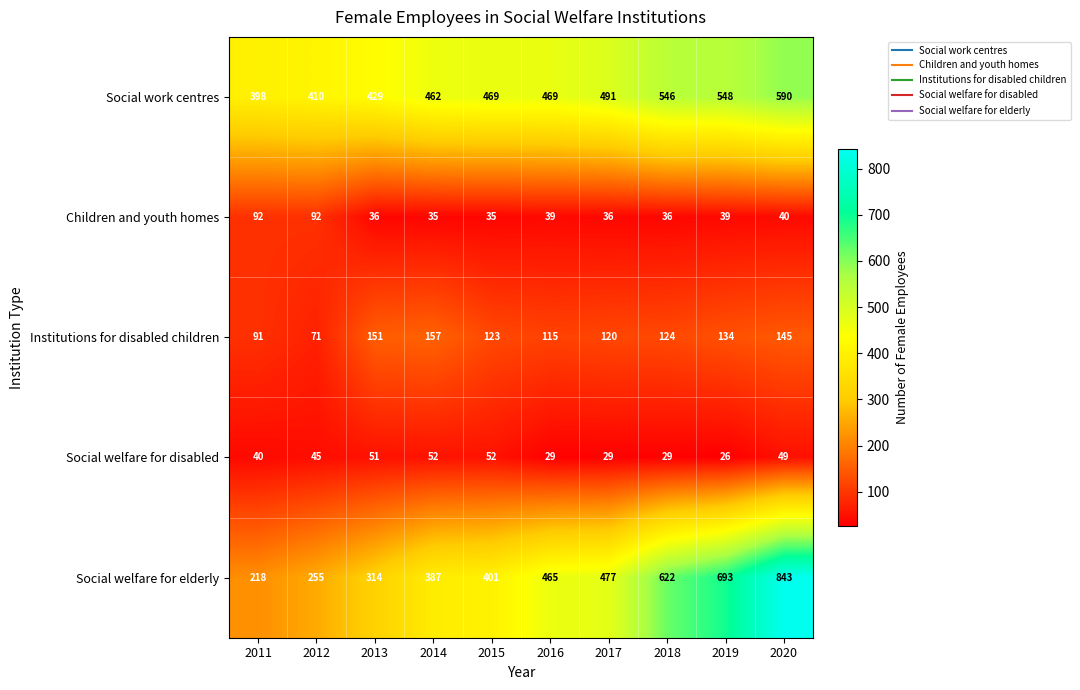

The Institutions for disabled children series shows 198 at 2015. True or false?

False